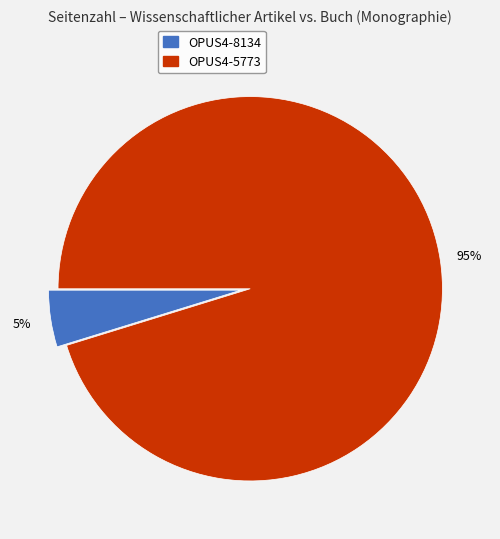

Which slice is the largest?

OPUS4-5773